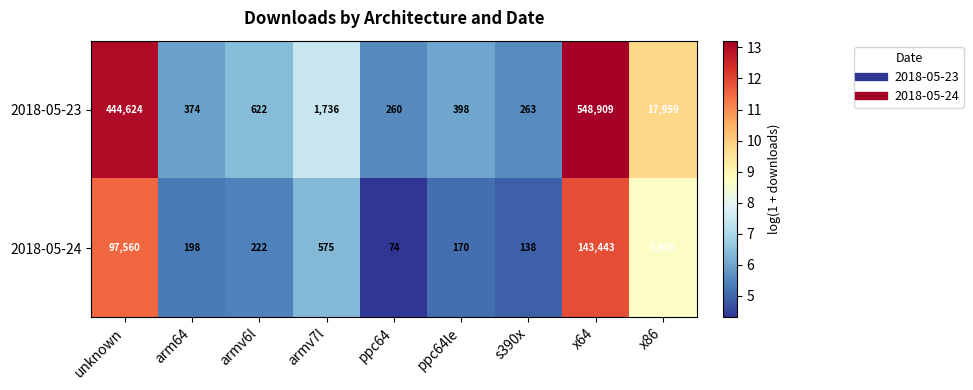

What is the minimum value shown in the chart?

74